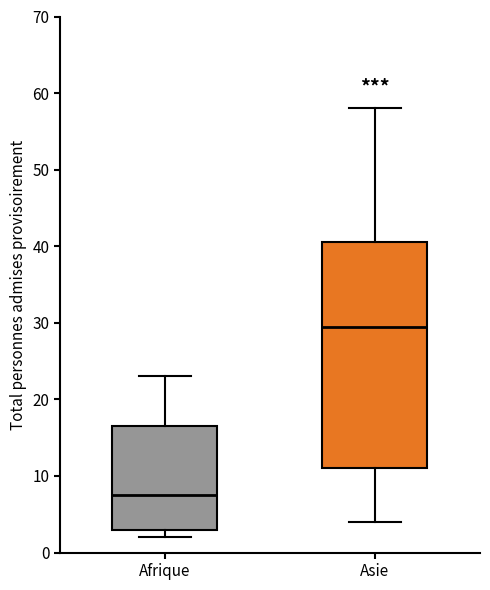

Reading left to right, read every box against the y-axis: the position of its median line, the range the box covers, and the ends of its whiskers. The values are not printed on the chart, so give them approximately, as read against the axis.

Afrique: median 8, box 3 to 17, whiskers 2 to 23
Asie: median 30, box 11 to 41, whiskers 4 to 58